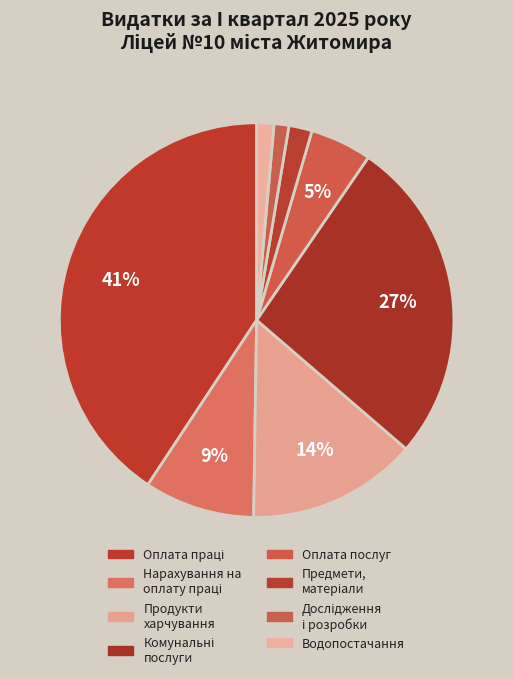

Count the number of slices in the pie.

8